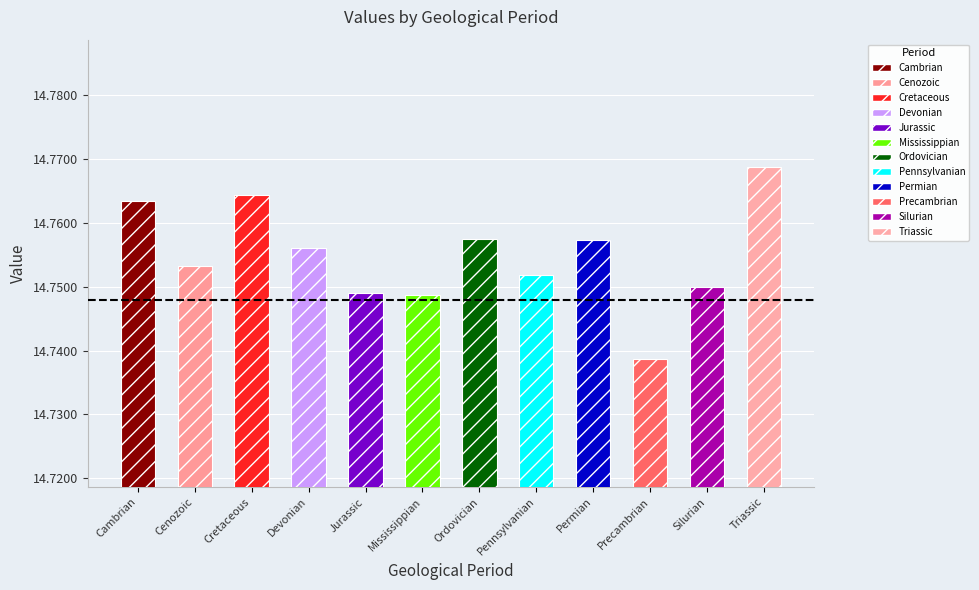

The value at Cambrian is 14.8. True or false?

True